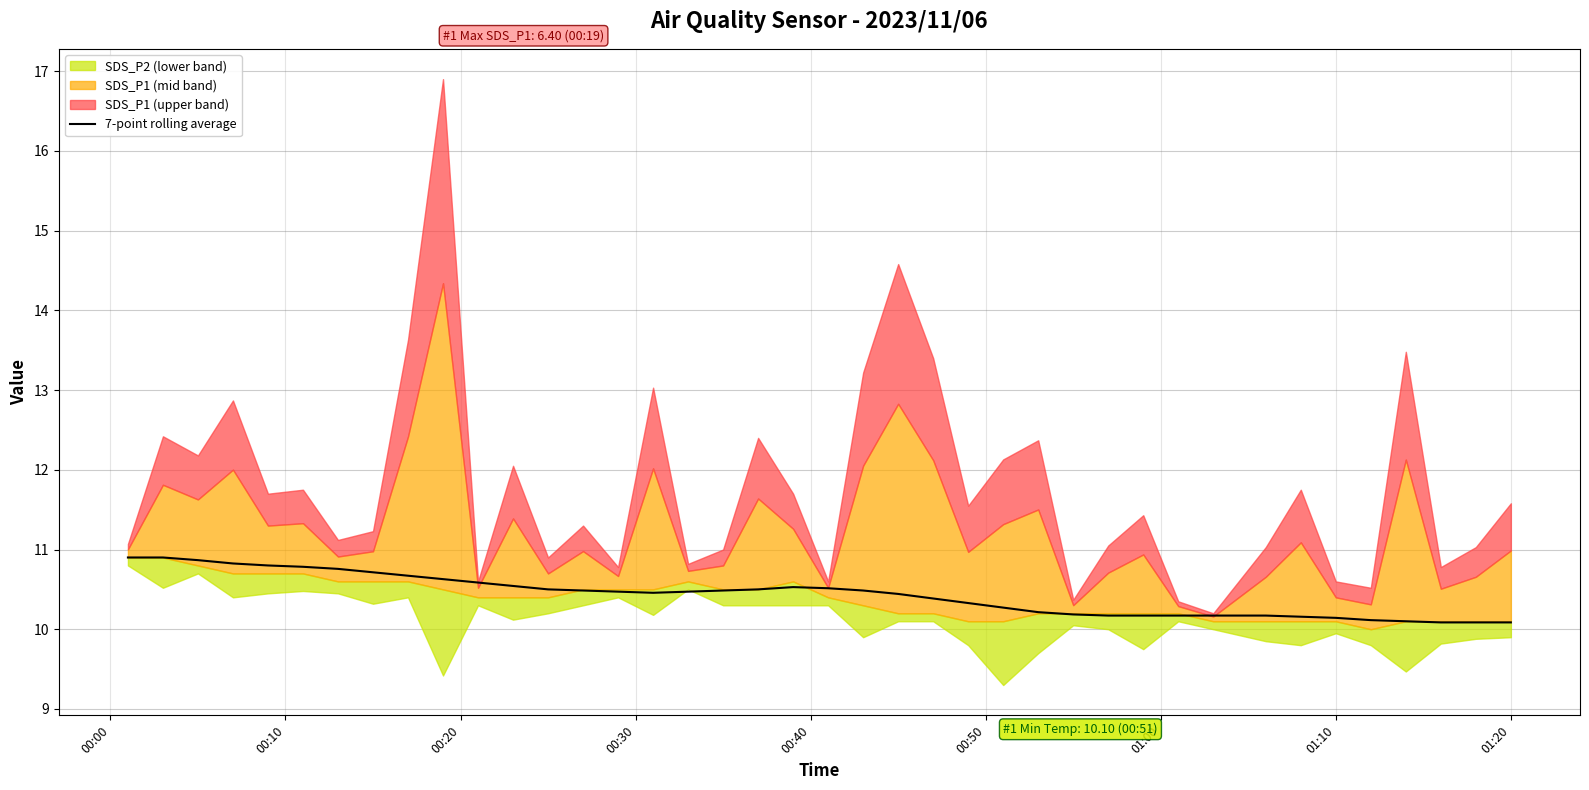

Does the chart have visible grid lines?

Yes